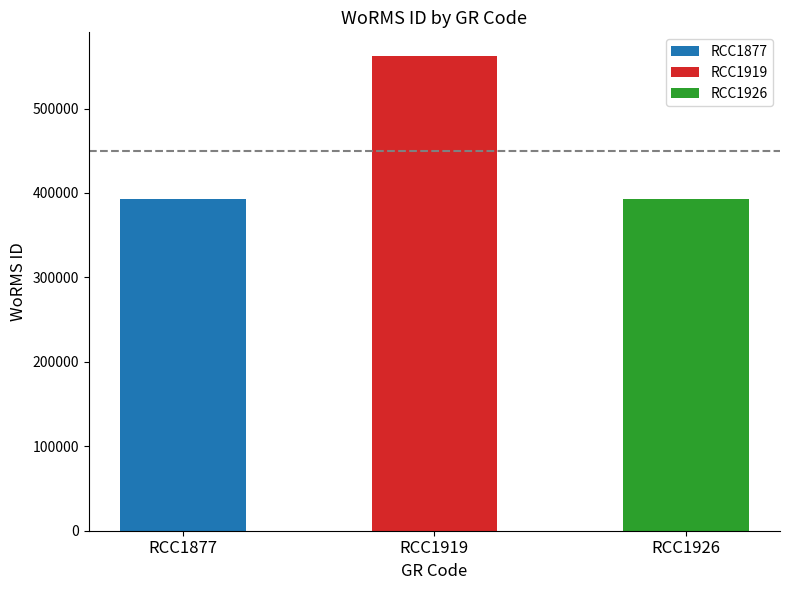

How many bars are there in total?

3